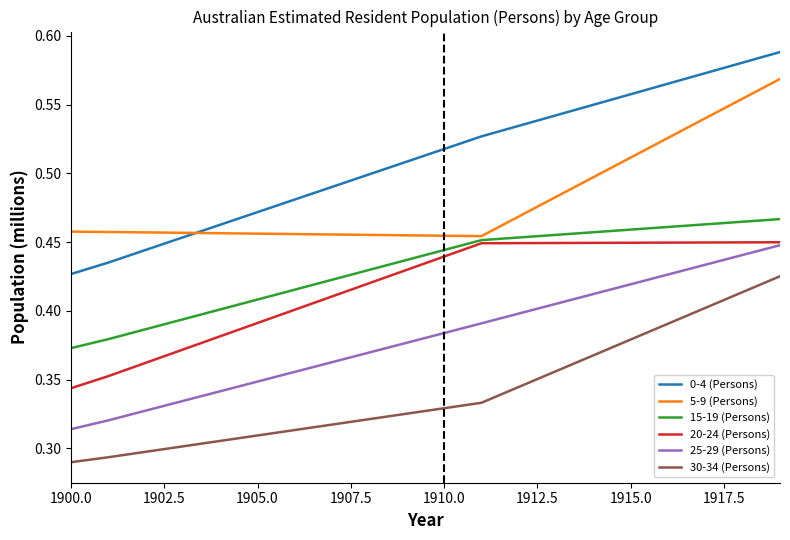

True or false: 30-34 (Persons) and 0-4 (Persons) intersect in this chart.

False